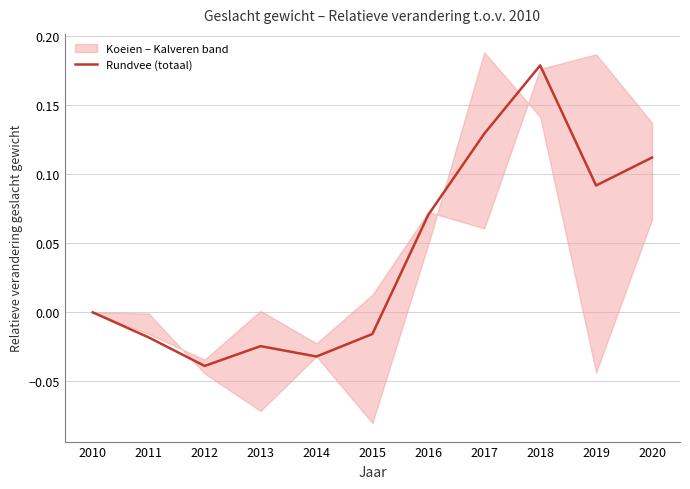

Reading left to right, what are all the values shown in this chart?

2010=0.0	2011=-0.0	2012=-0.0	2013=-0.0	2014=-0.0	2015=-0.0	2016=0.1	2017=0.1	2018=0.2	2019=0.1	2020=0.1